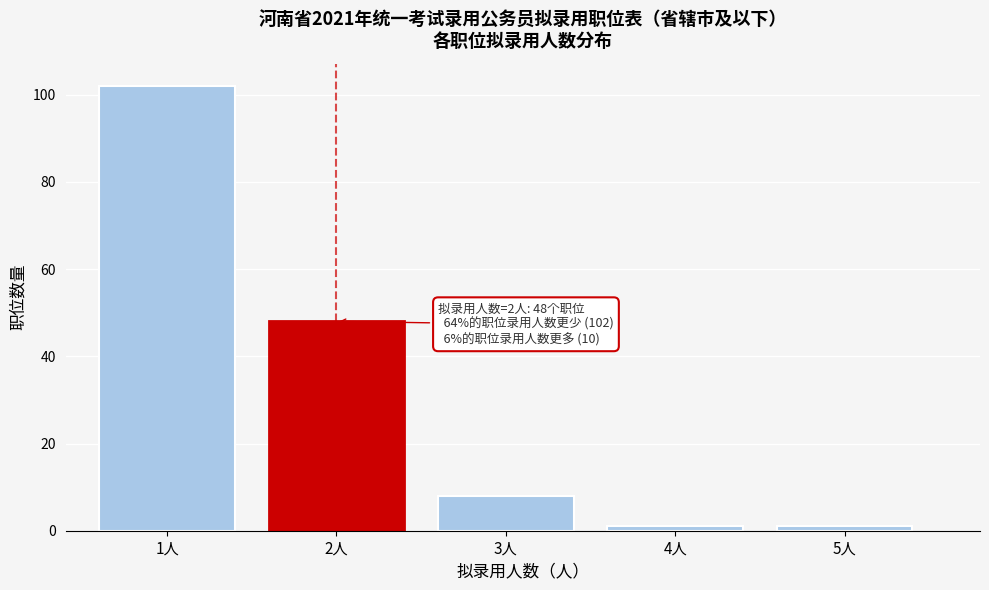

Reading left to right, transcribe all the data shown in this chart.

102	48	8	1	1